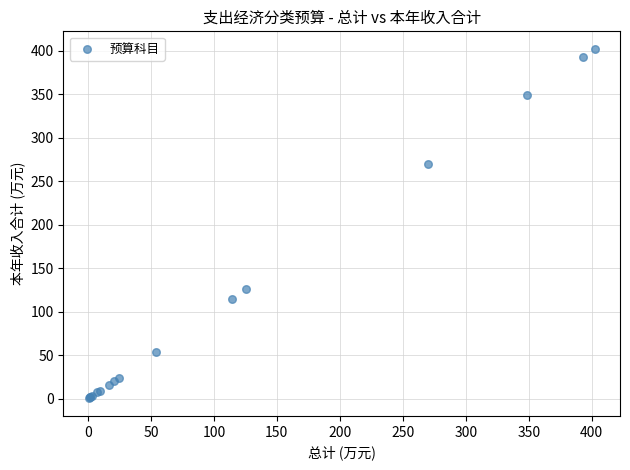

What Y value in the scatter plot is closest to 201?

270.2